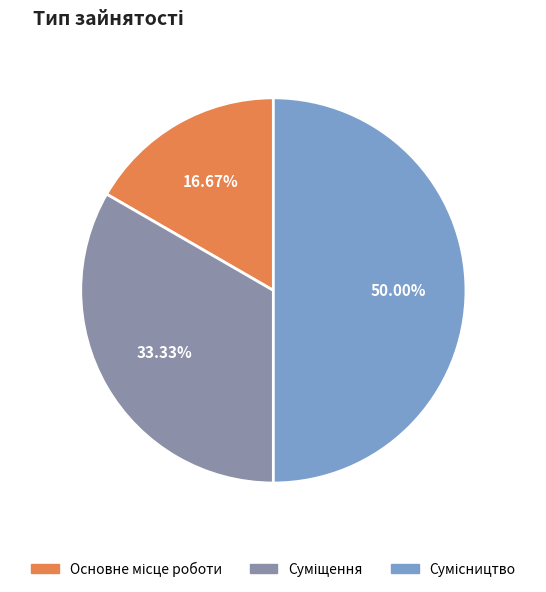

Count the number of slices in the pie.

3